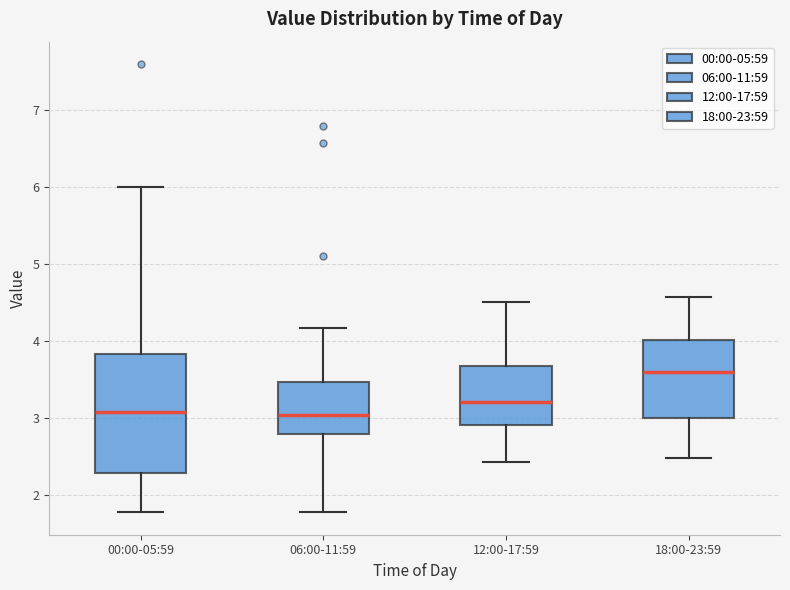

Which box has the highest median line?

18:00-23:59